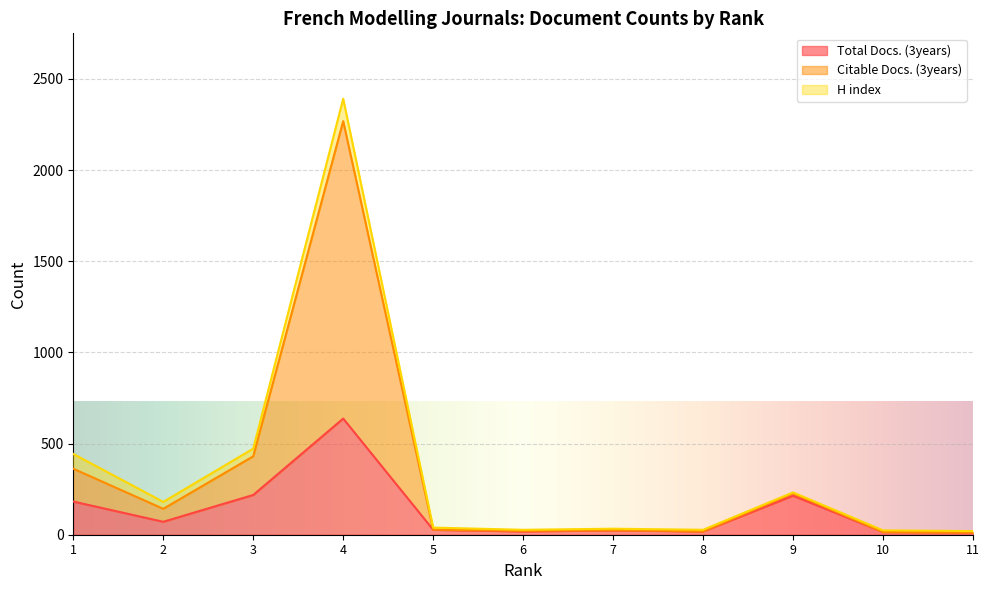

What are all the series names shown in the legend?

Total Docs. (3years), Citable Docs. (3years), H index